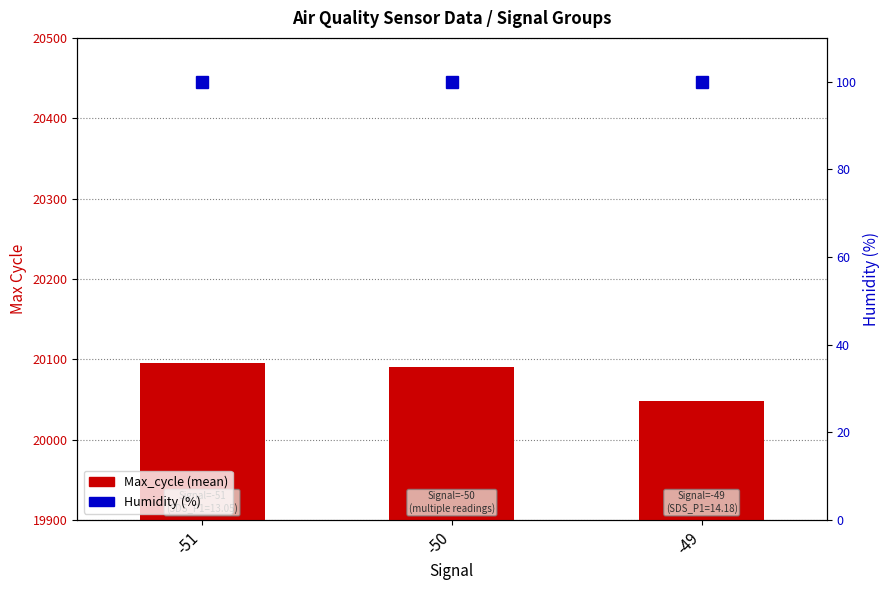

Reading right to left, what are all the values shown in this chart?

Max_cycle (mean): 20048.3	20089.7	20095.3
Humidity (%): 99.9	99.9	99.9